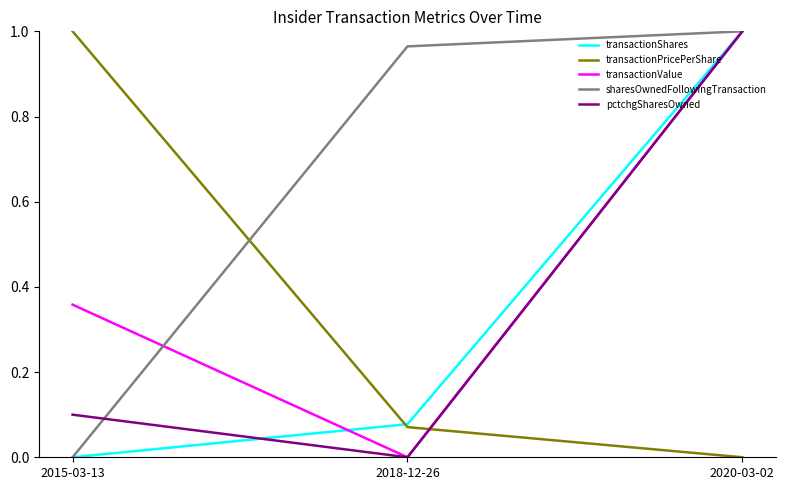

What is the difference between the pctchgSharesOwned values at 2020-03-02 and 2015-03-13?

0.9